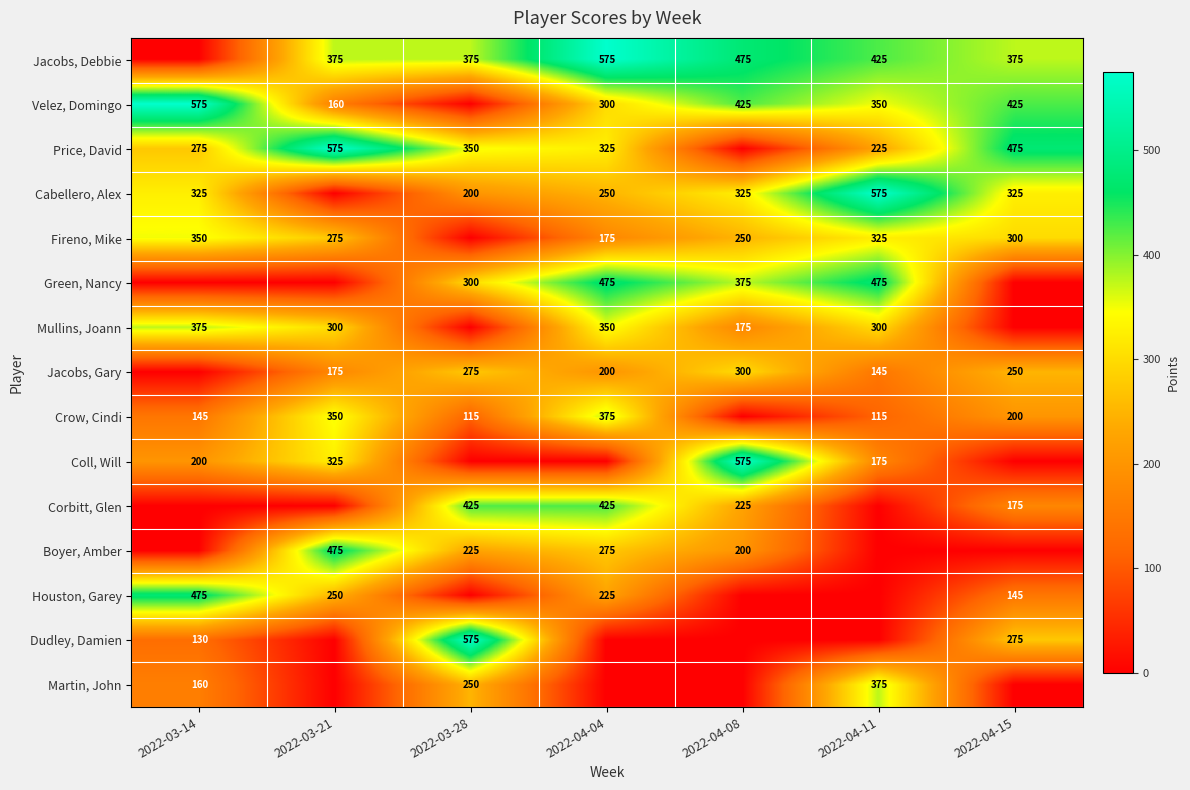

Is it true that Boyer, Amber equals 225 at 2022-03-28?

True